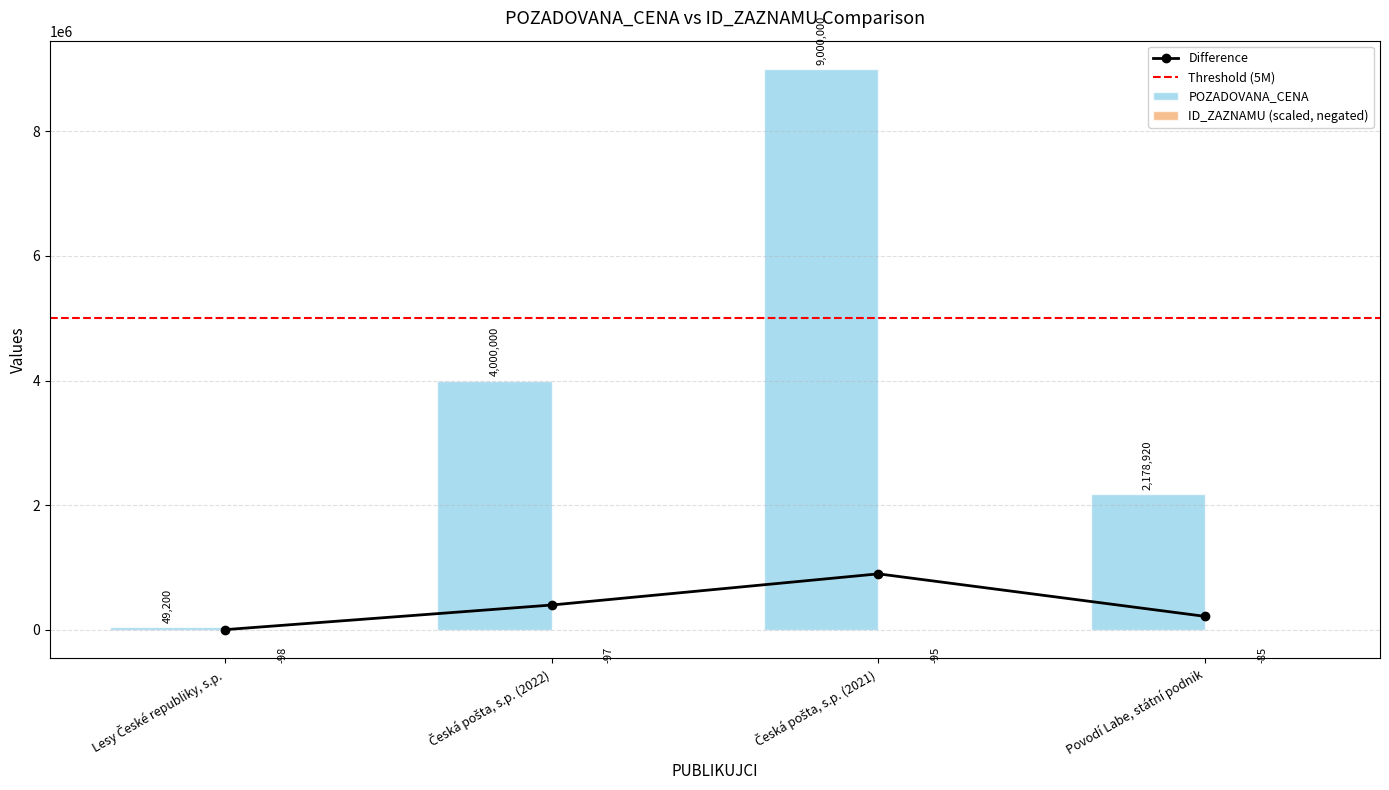

What is the value of the POZADOVANA_CENA bar at the 1st from the left?

49200.0